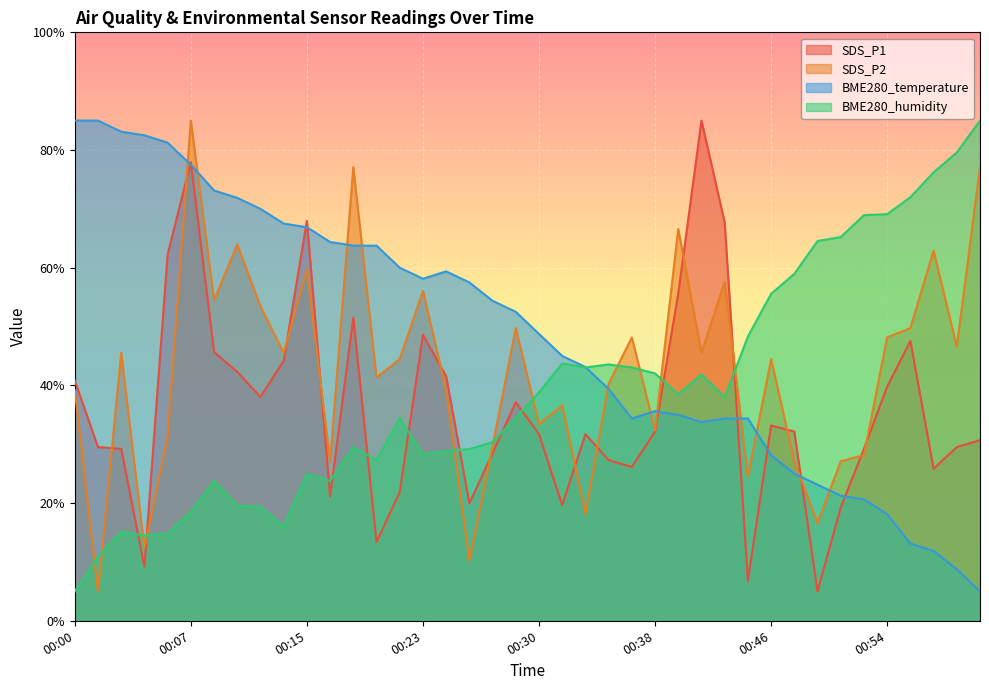

How many interior local peaks does the BME280_humidity series have?

8